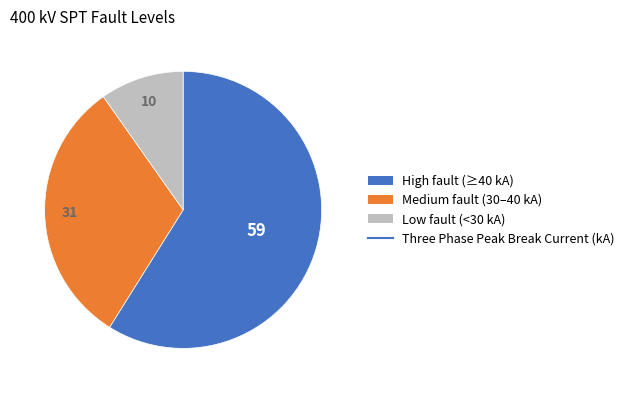

Is there a majority slice in this chart?

Yes